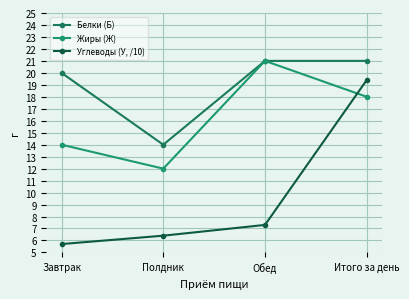

At which label is Жиры (Ж) closest to 16?

Завтрак